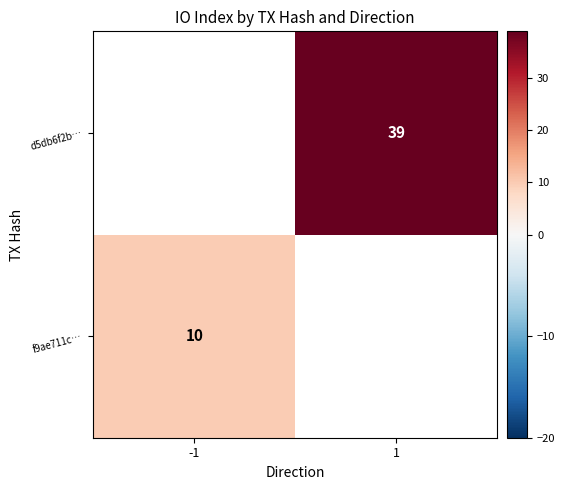

What is the maximum value shown in the chart?

39.0